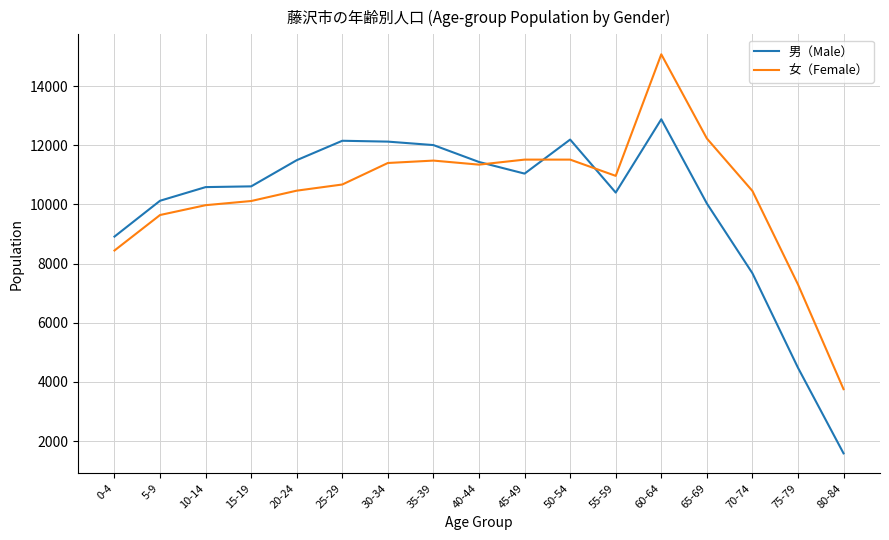

Rank the series by their maximum value, from highest to lowest.

女（Female）, 男（Male）